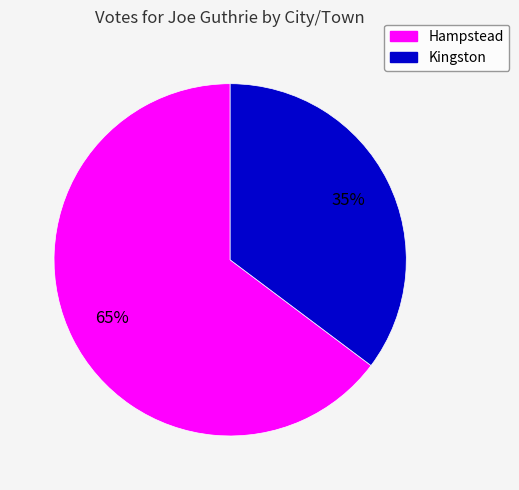

Which has a higher value, Hampstead or Kingston?

Hampstead